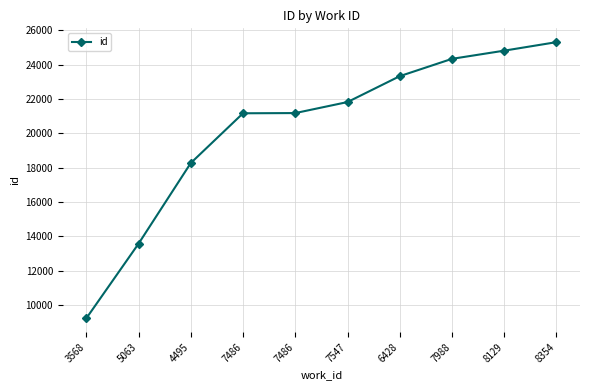

Reading left to right, what are all the values shown in this chart?

3568=9237	5063=13580	4495=18273	7486=21168	7486=21180	7547=21821	6428=23327	7988=24335	8129=24811	8354=25306